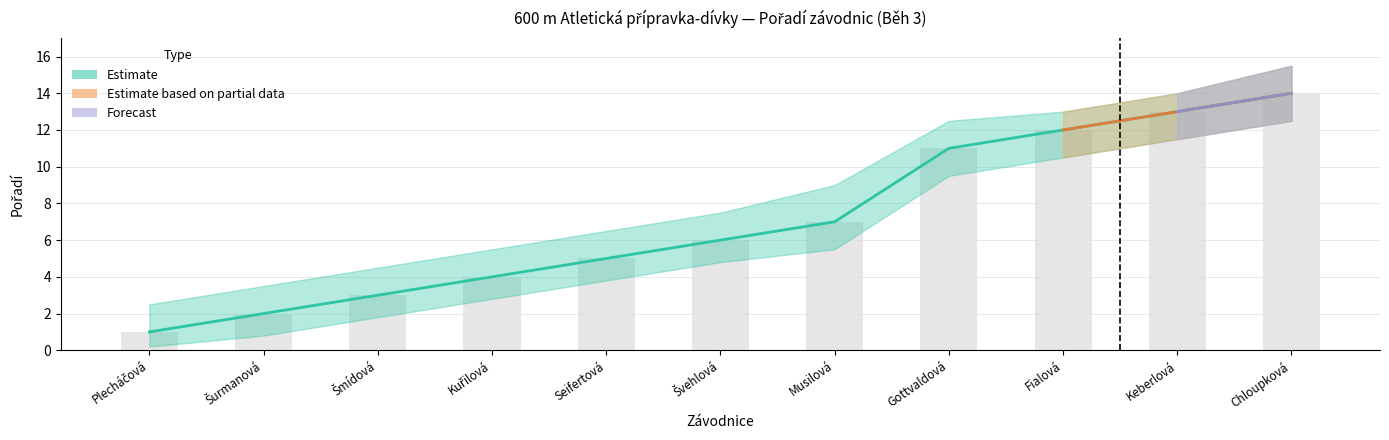

What is the label of the 4th bar from the right?

Gottvaldová